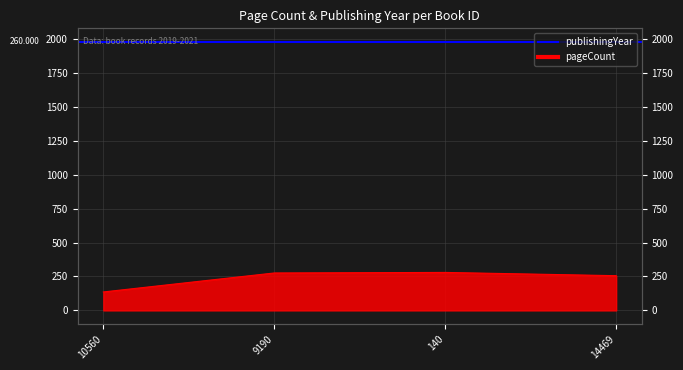

What is the difference between the values at 9190 and 14469?

20